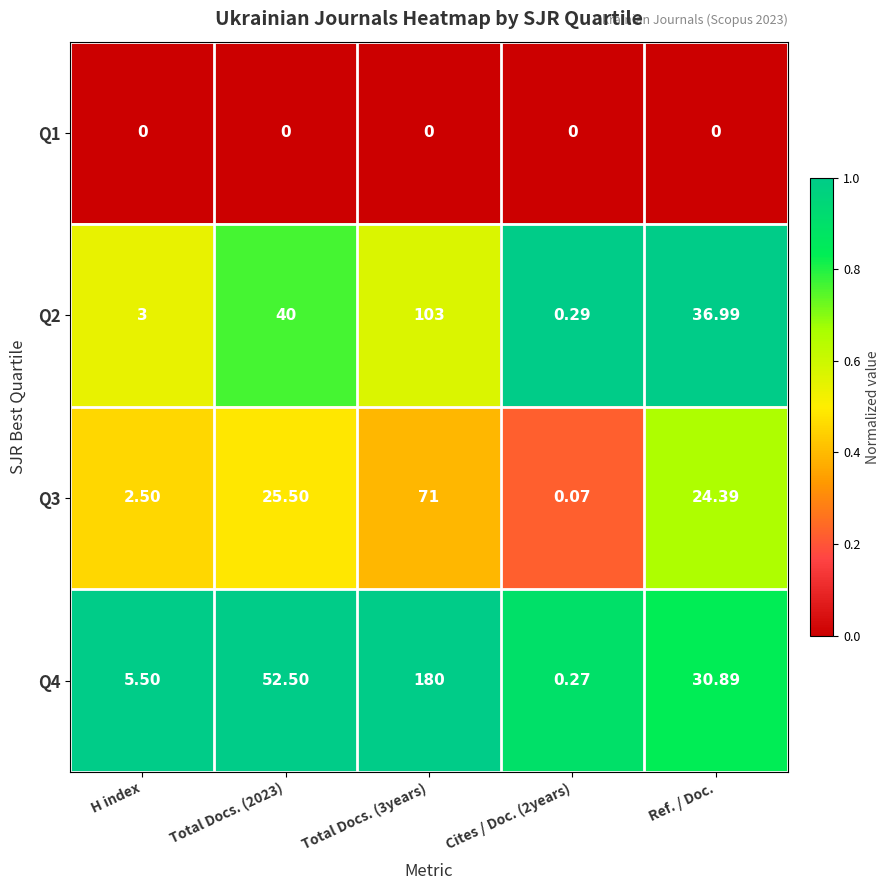

Between H index and Ref. / Doc., which series saw the biggest shift?

Q2